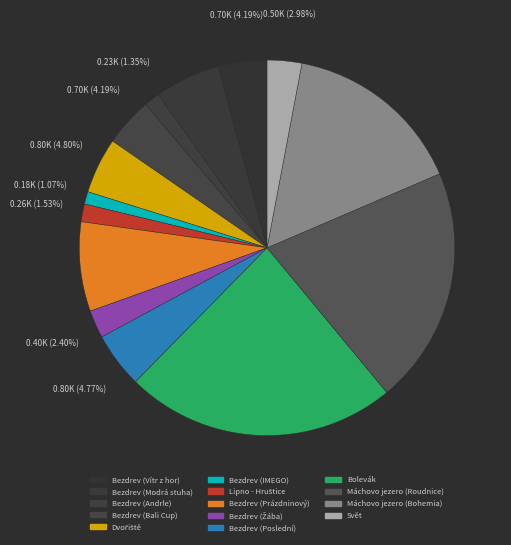

To the nearest percent, what portion does Bolevák represent?

23%